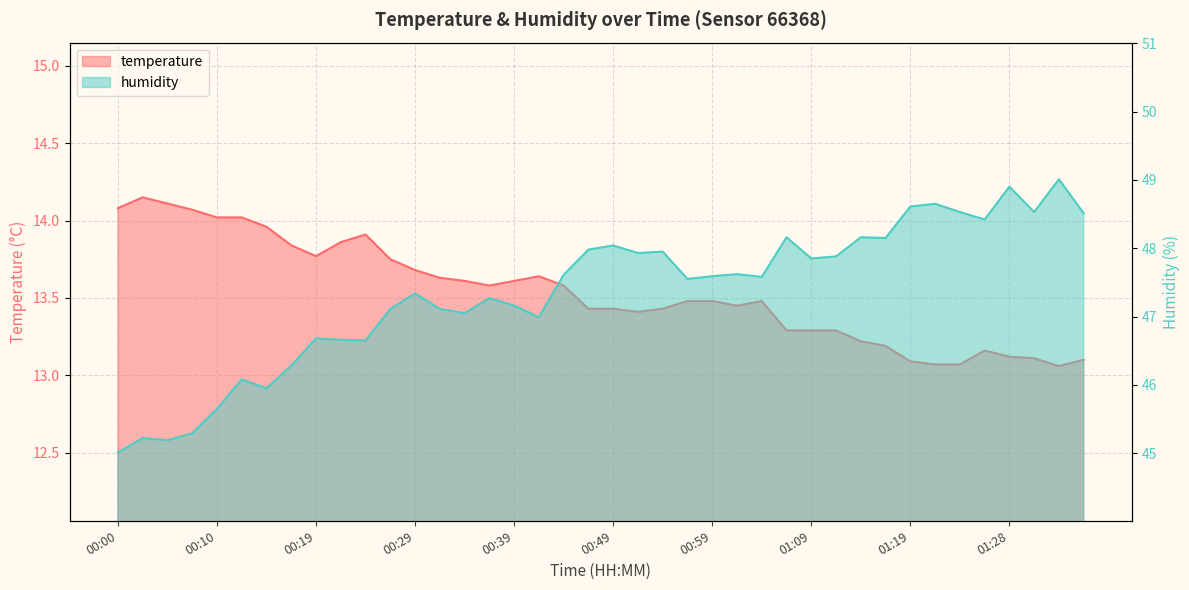

Does the chart have visible grid lines?

Yes